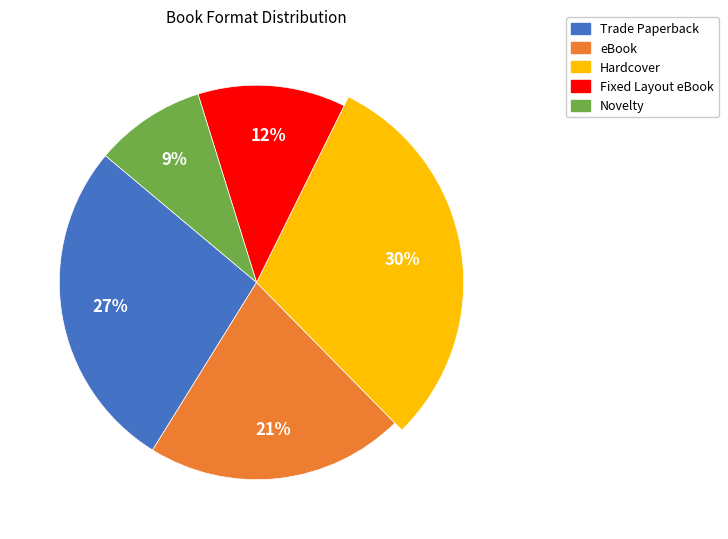

To the nearest percent, what is the combined percentage of Trade Paperback and Novelty?

36%